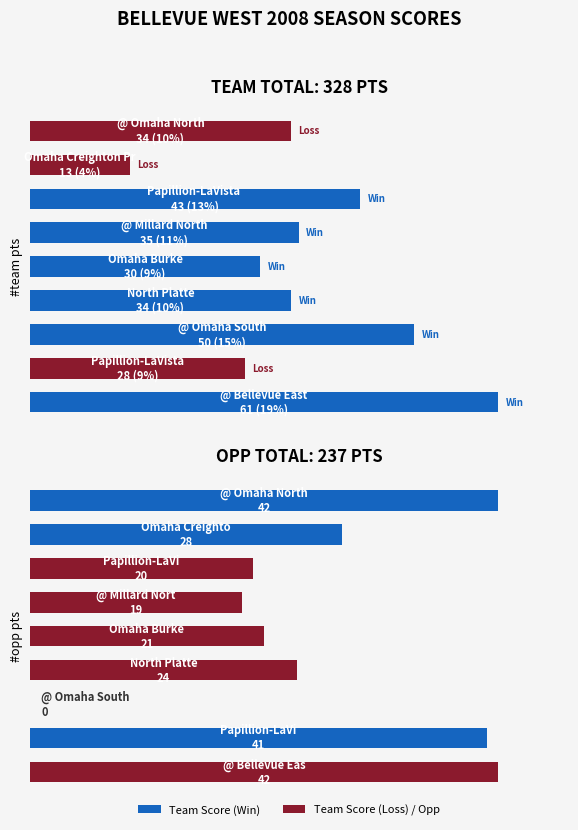

Reading left to right, extract all data points from this chart.

Team Score: 0=61	1=28	2=50	3=34	4=30	5=35	6=43	7=13	8=34
Opp Score: 0=42	1=41	2=0	3=24	4=21	5=19	6=20	7=28	8=42